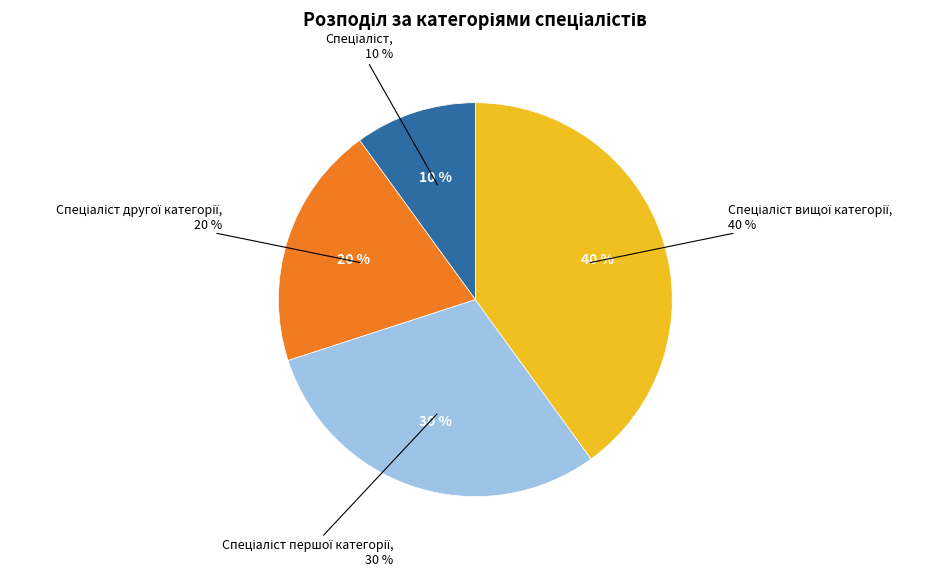

Rank the categories by value from highest to lowest.

Спеціаліст вищої категорії, Спеціаліст першої категорії, Спеціаліст другої категорії, Спеціаліст